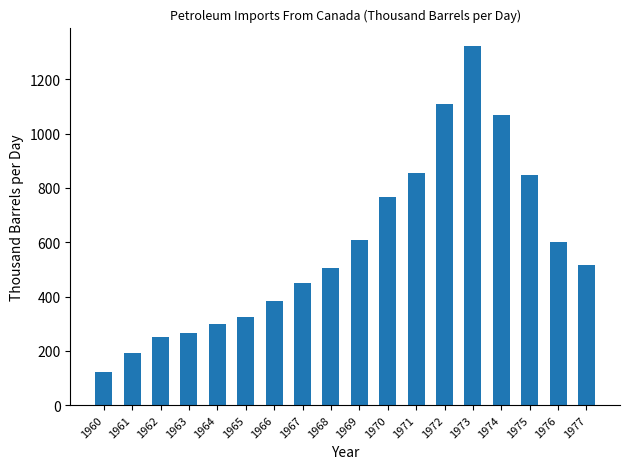

What is the average value?

582.5